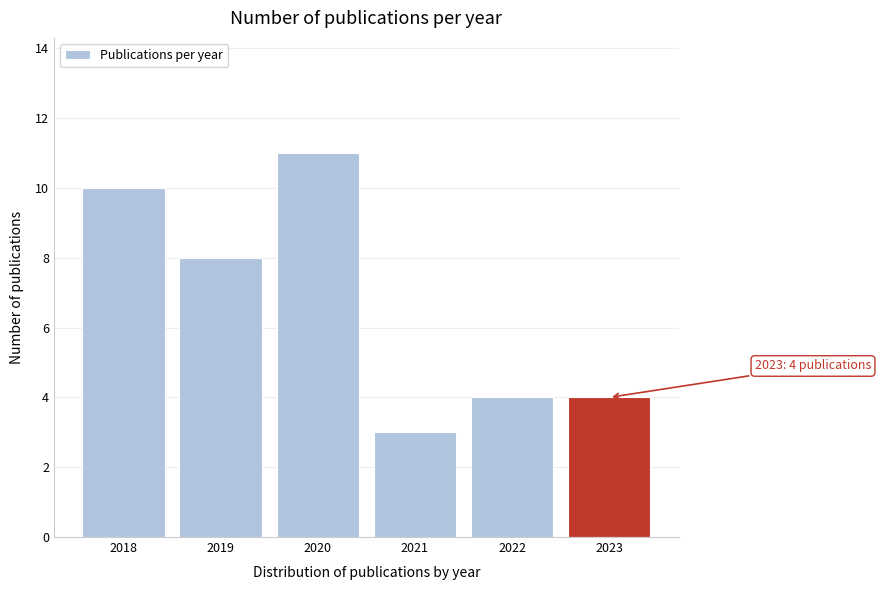

Reading left to right, transcribe all the data shown in this chart.

10	8	11	3	4	4